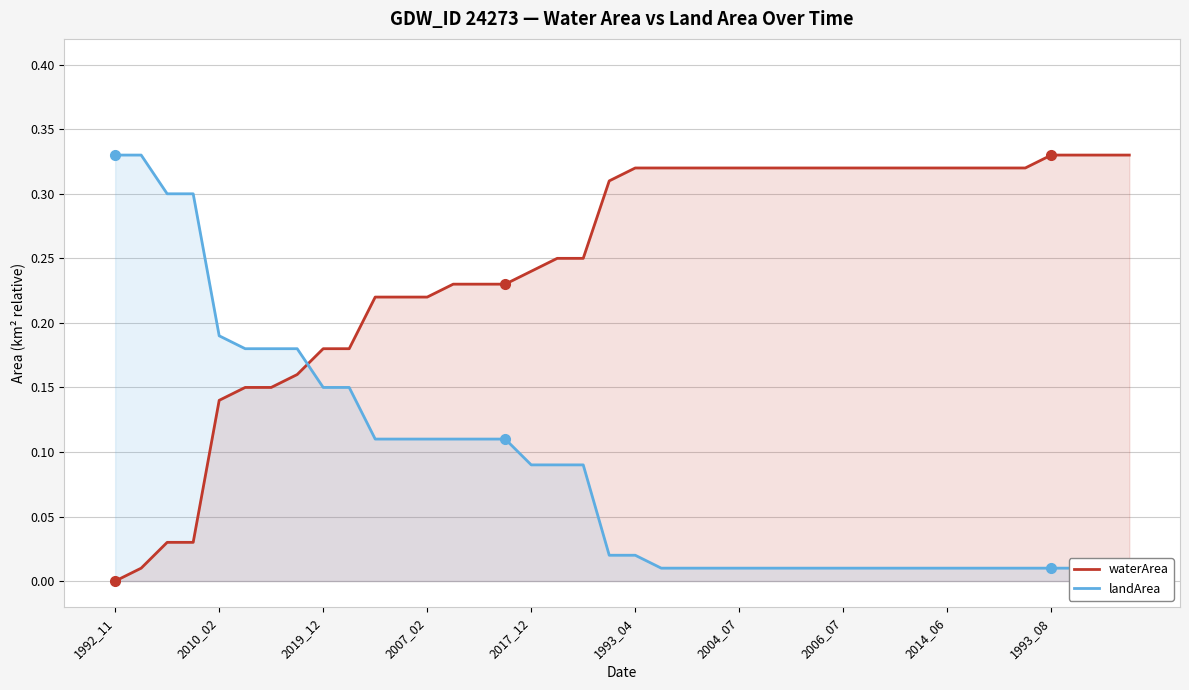

True or false: waterArea has a value of 0.0 at 1992_11.

True